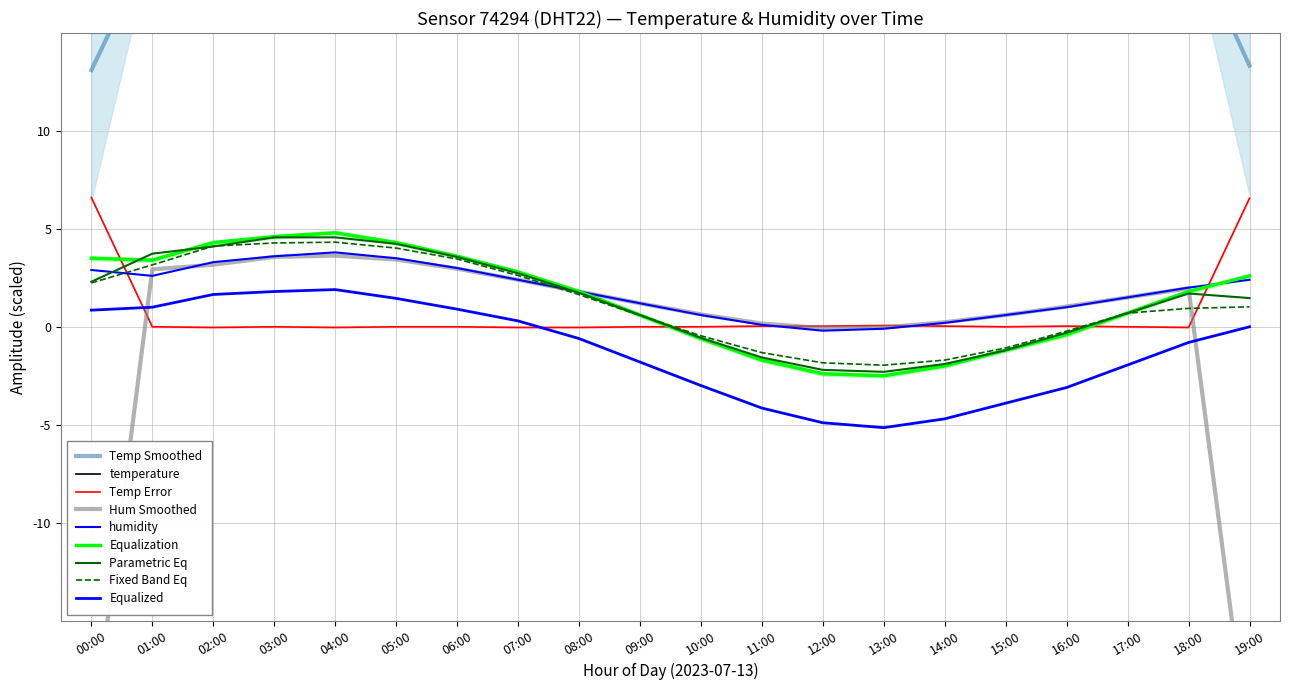

What position from the right is 18:00?

2